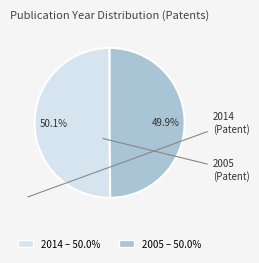

What is the ratio of the value at 2005 to the value at 2014?

1.0